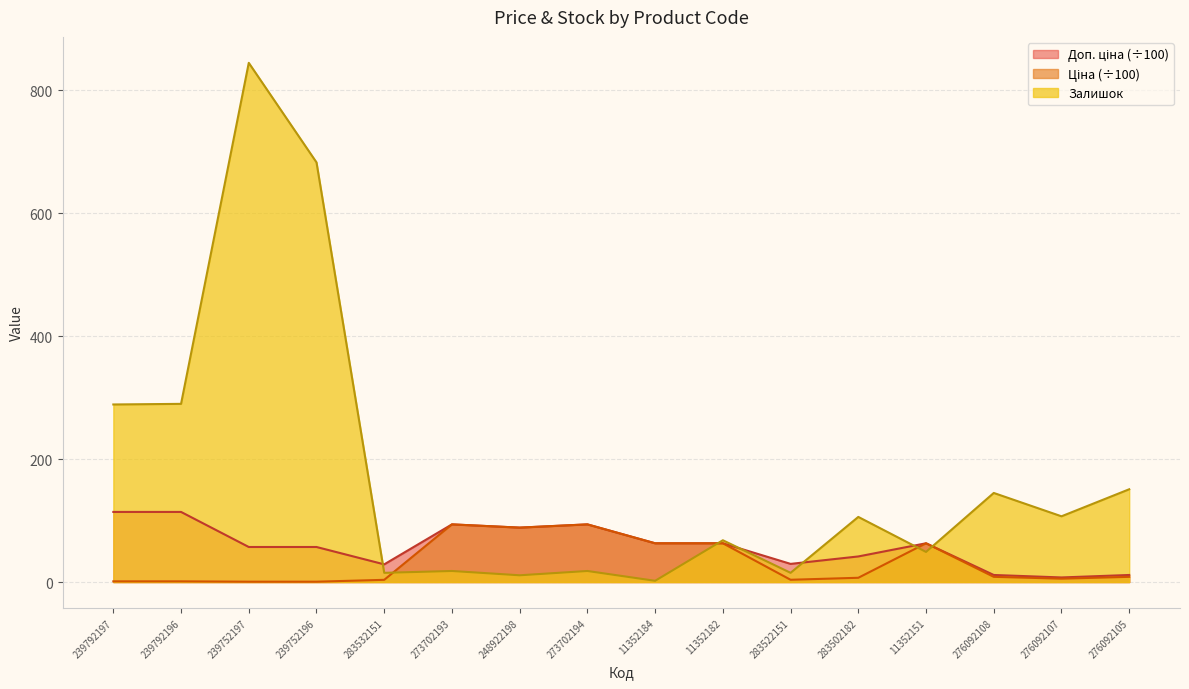

Reading left to right, extract all data points from this chart.

Ціна: 239792197=1.1	239792196=1.1	239752197=0.6	239752196=0.6	283532151=3.6	273702193=93.8	248922198=88.6	273702194=93.8	11352184=63.1	11352182=63.1	283522151=3.7	283502182=6.9	11352151=63.1	276092108=8.5	276092107=5.5	276092105=8.5
Доп. ціна: 239792197=114.1	239792196=114.1	239752197=57.0	239752196=57.0	283532151=28.8	273702193=93.8	248922198=88.6	273702194=93.8	11352184=63.1	11352182=63.1	283522151=29.6	283502182=41.7	11352151=63.1	276092108=11.5	276092107=7.5	276092105=11.5
Залишок: 239792197=289.0	239792196=290.0	239752197=845.0	239752196=683.0	283532151=15.0	273702193=18.0	248922198=11.0	273702194=18.0	11352184=2.0	11352182=68.0	283522151=15.0	283502182=106.0	11352151=49.0	276092108=145.0	276092107=107.0	276092105=151.0